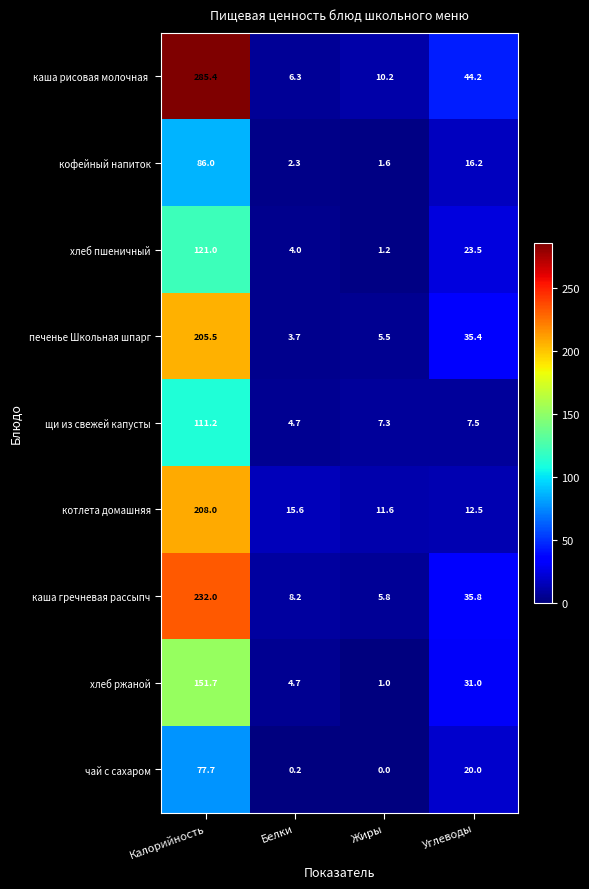

True or false: щи из свежей капусты has a value of 7.5 at Углеводы.

True